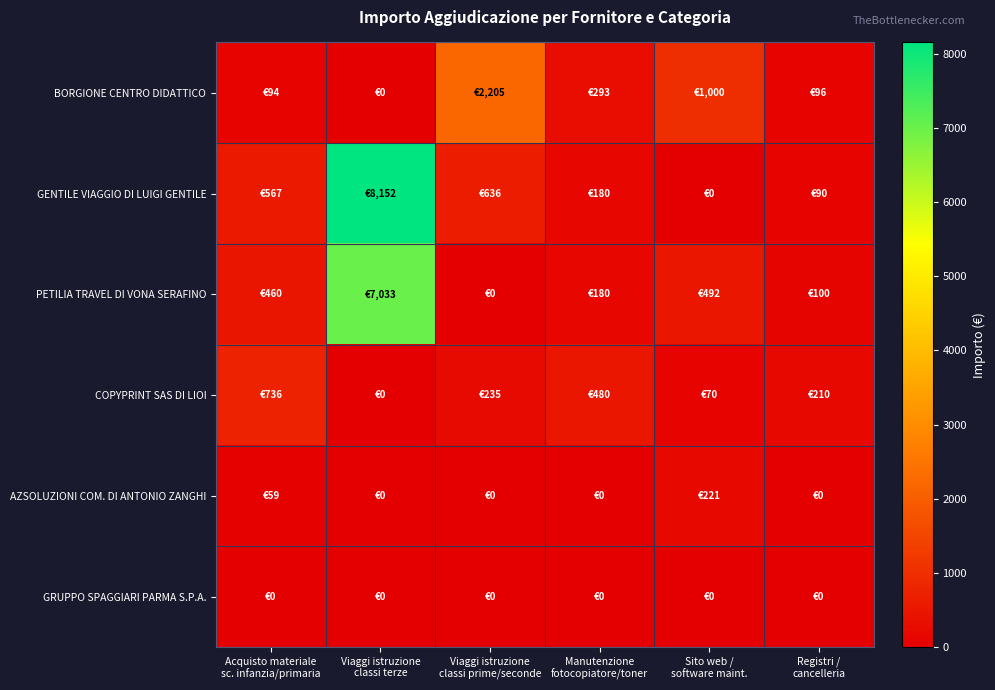

Which series has the largest range (max minus min)?

GENTILE VIAGGIO DI LUIGI GENTILE